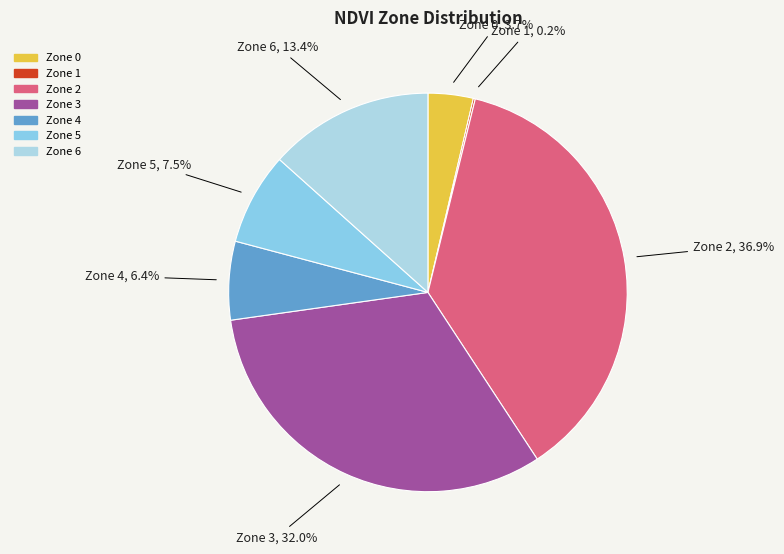

Which has a higher value, Zone 4 or Zone 2?

Zone 2